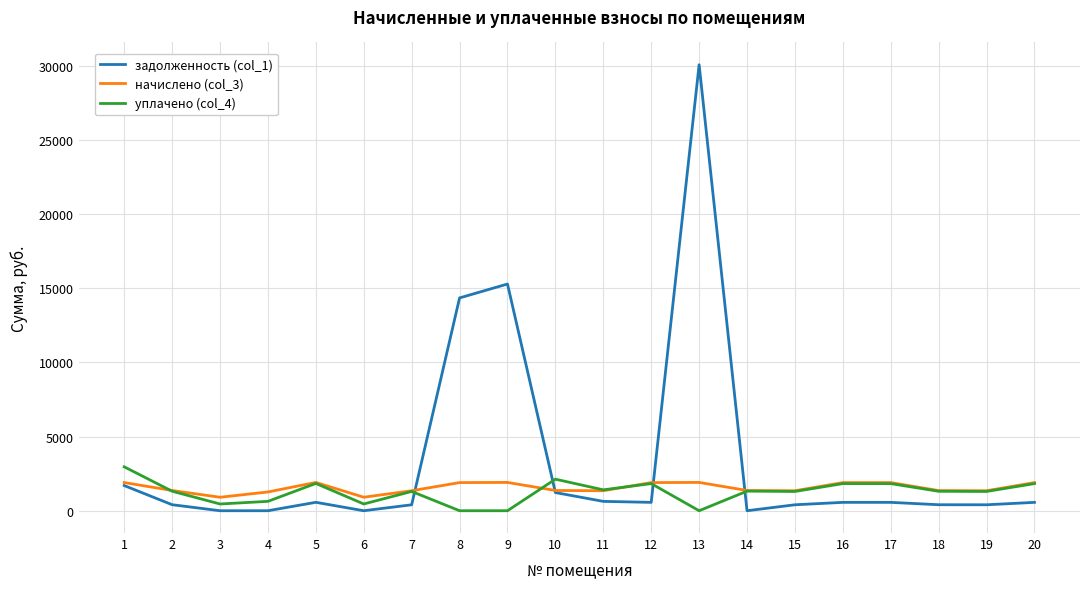

What is the difference between the maximum and minimum values in the уплачено (col_4) series?

2960.8